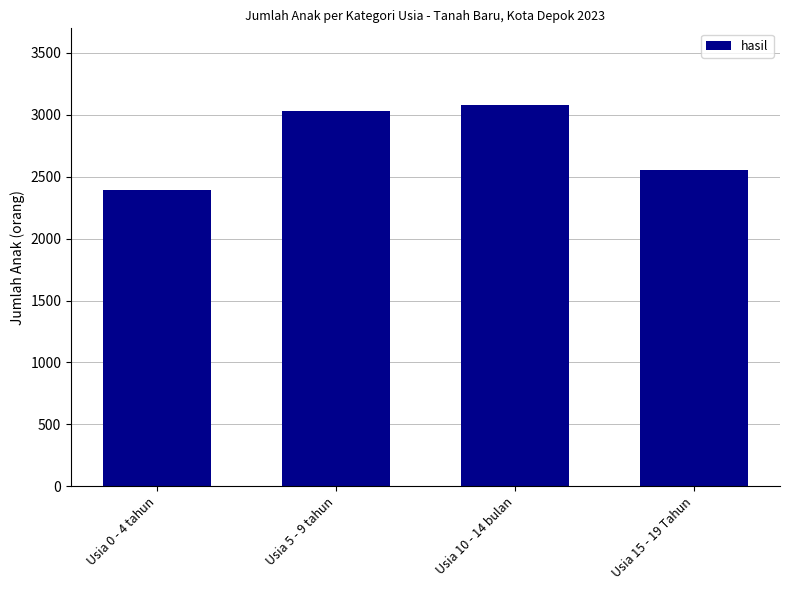

What is the difference between the values at Usia 15 - 19 Tahun and Usia 10 - 14 bulan?

525